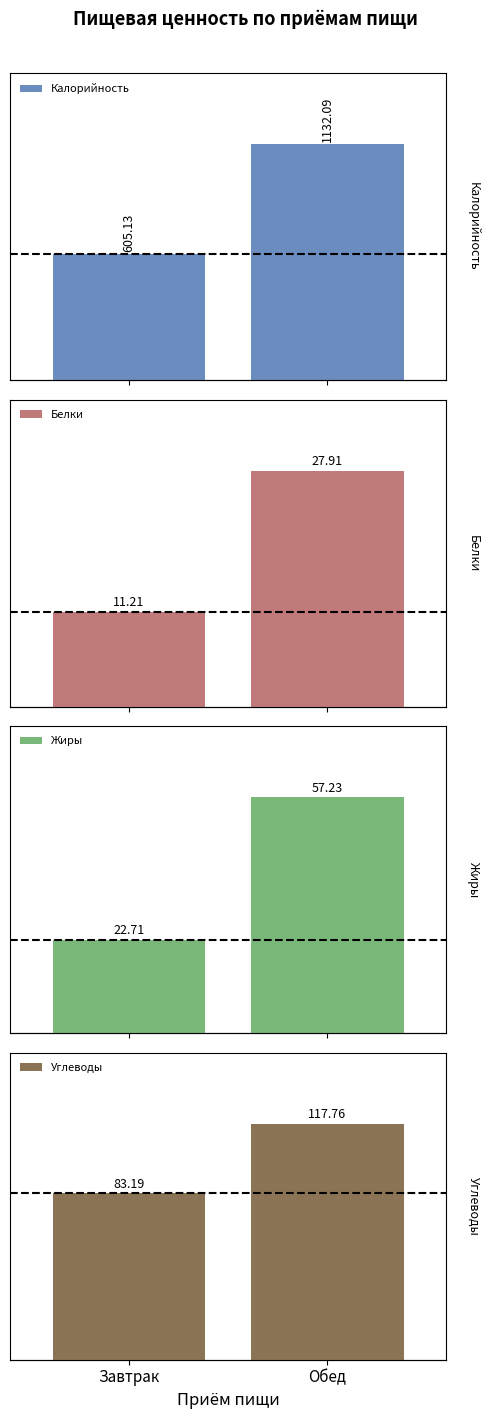

How many bars are there in total?

8